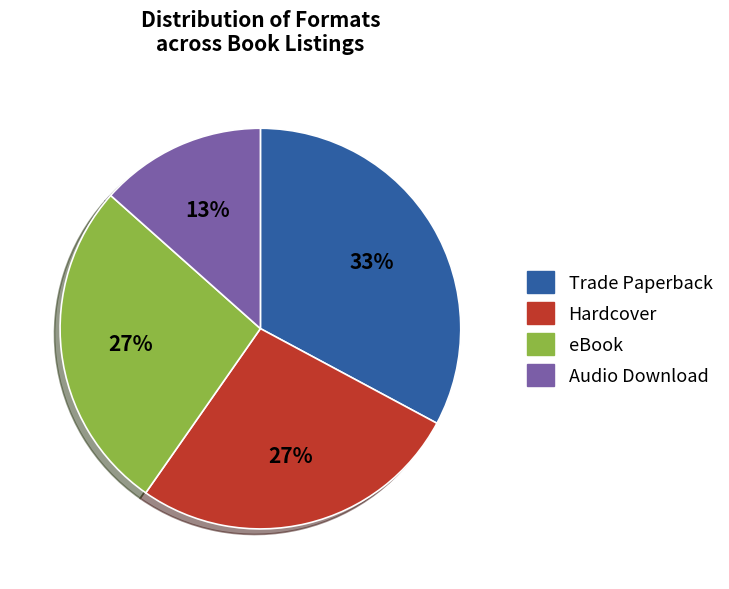

Do eBook and Trade Paperback together represent more than half of the pie?

Yes